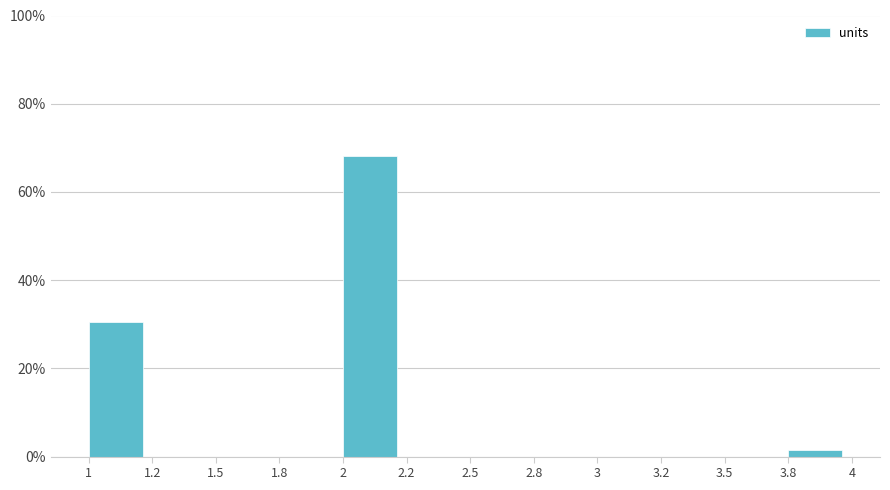

Reading left to right, extract all data points from this chart.

1=30.4	1.2=0.0	1.5=0.0	1.8=0.0	2=68.1	2.2=0.0	2.5=0.0	2.8=0.0	3=0.0	3.2=0.0	3.5=0.0	3.8=1.4